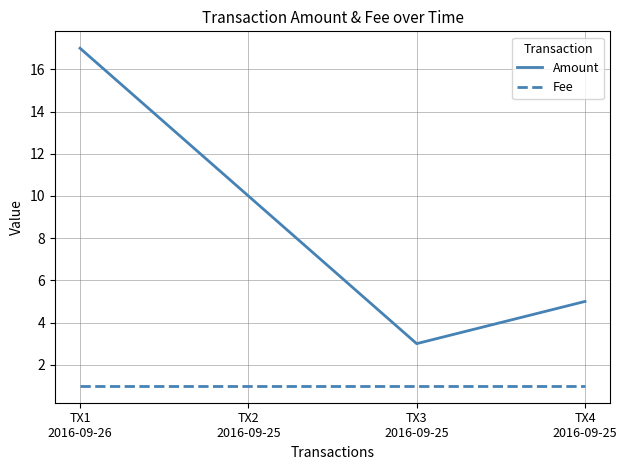

Rank the series at TX4
2016-09-25 from highest to lowest value.

Amount, Fee